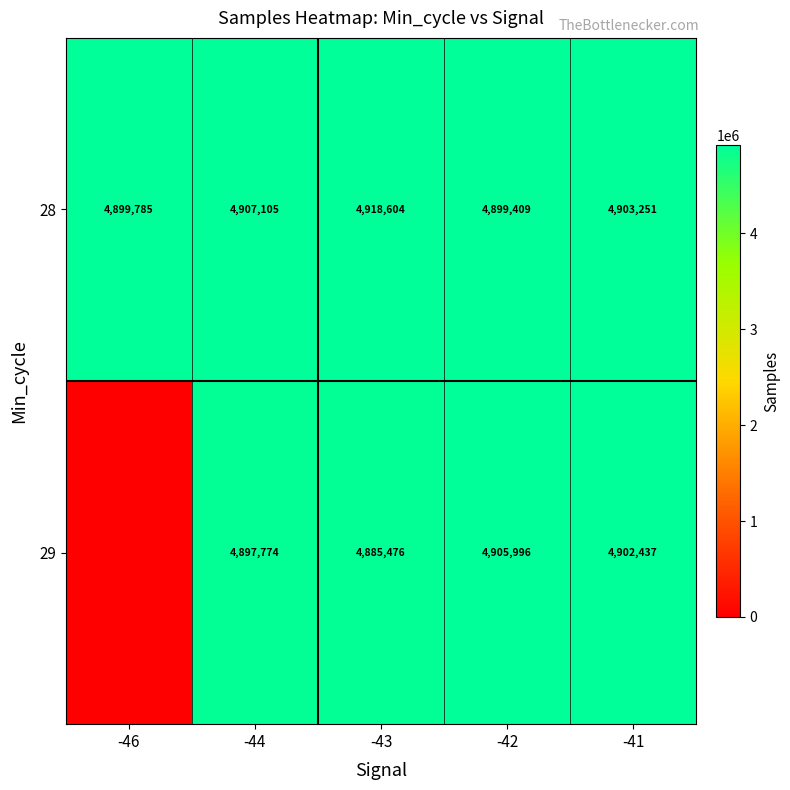

At which label does 28 first exceed 4903251?

-44